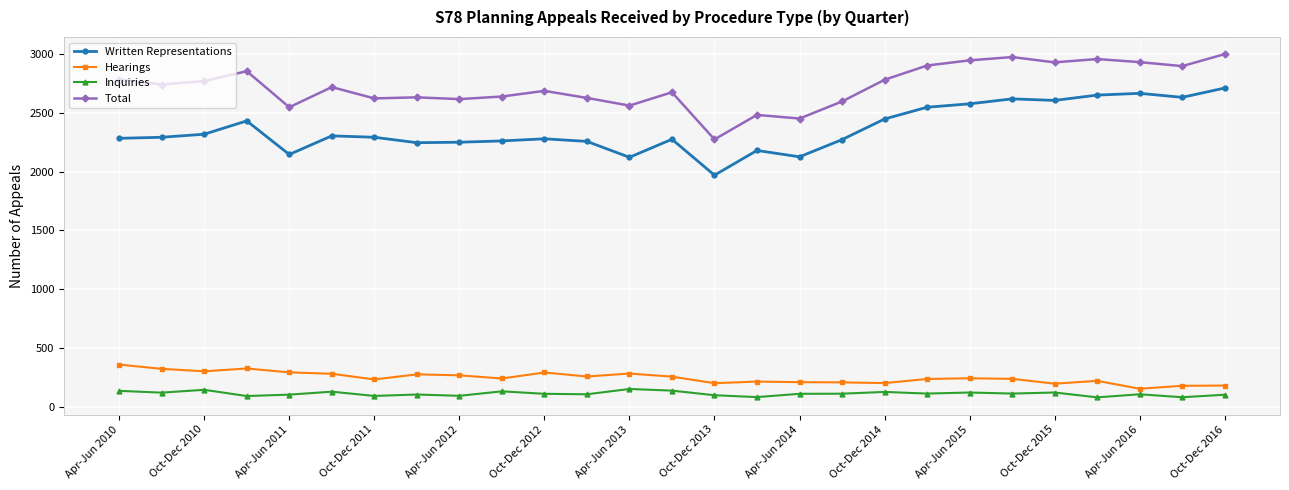

List the series in order of their peak value, highest first.

Total, Written Representations, Hearings, Inquiries